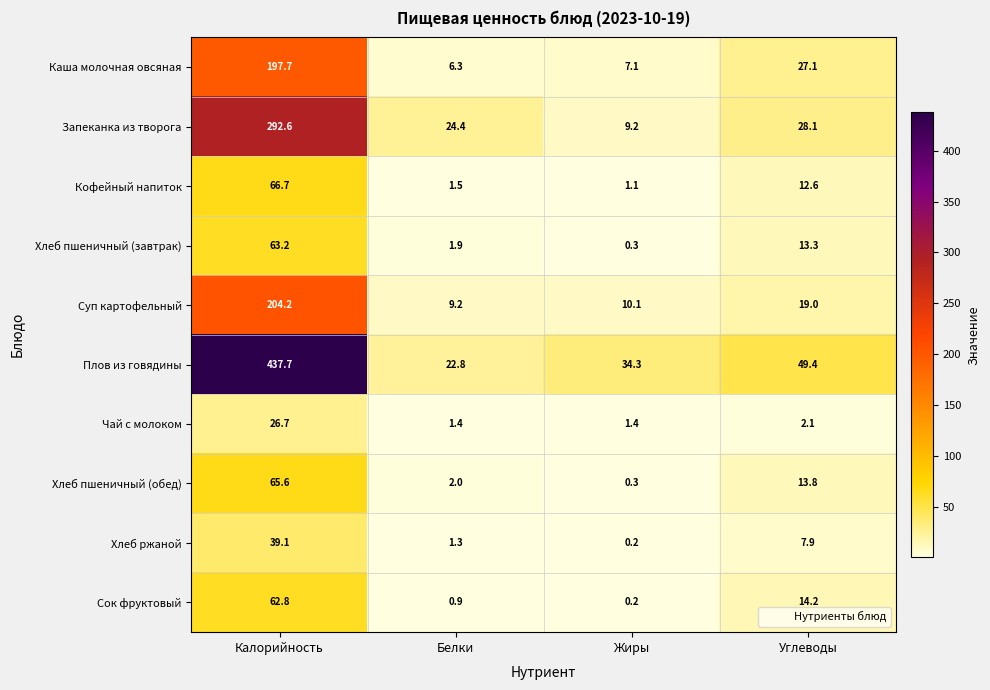

At Калорийность, list the series in order from largest to smallest.

Плов из говядины, Запеканка из творога, Суп картофельный, Каша молочная овсяная, Кофейный напиток, Хлеб пшеничный (обед), Хлеб пшеничный (завтрак), Сок фруктовый, Хлеб ржаной, Чай с молоком